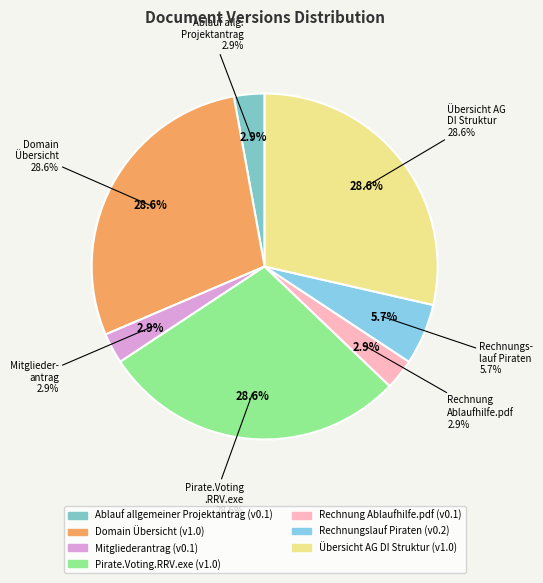

How many segments does this pie chart have?

7